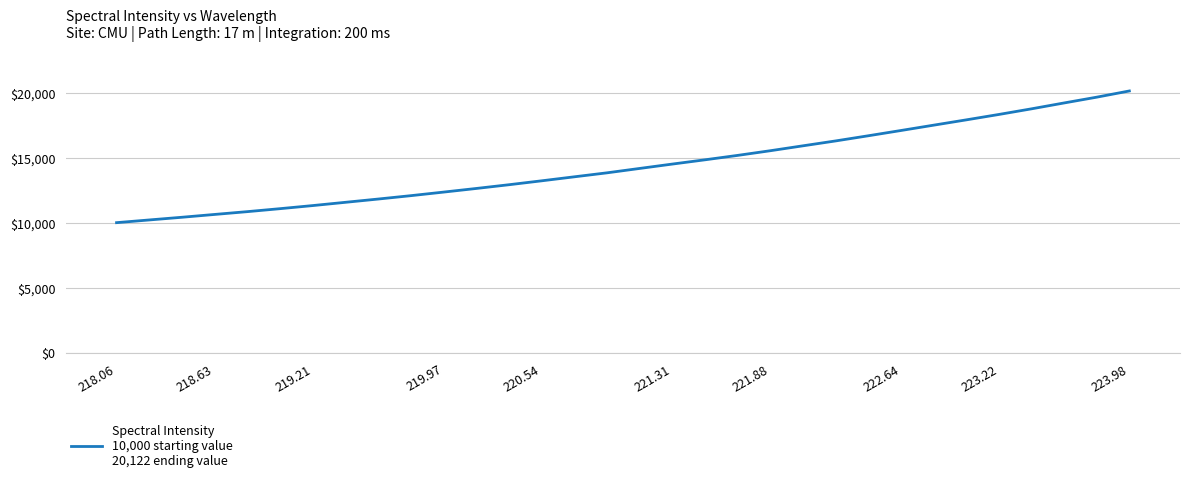

What is the difference between the maximum and minimum values?

10121.8